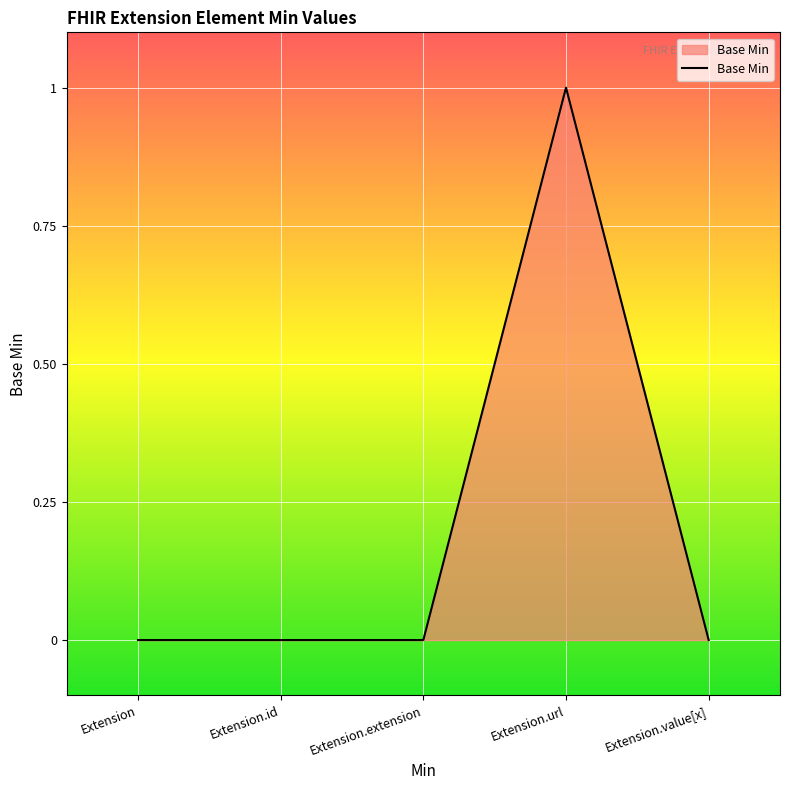

Does the chart display data point markers on the line(s)?

No